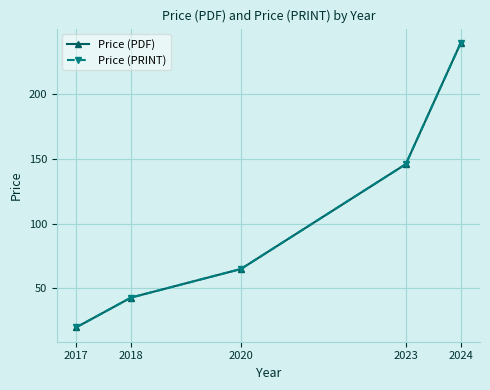

Does the chart have visible grid lines?

Yes